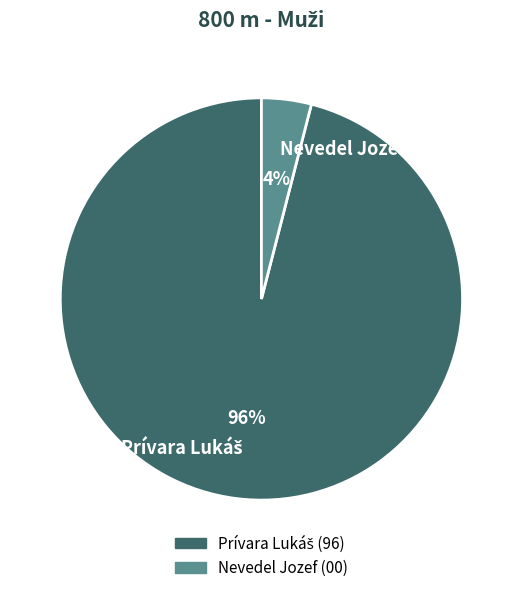

Is Nevedel Jozef the majority of the pie?

No